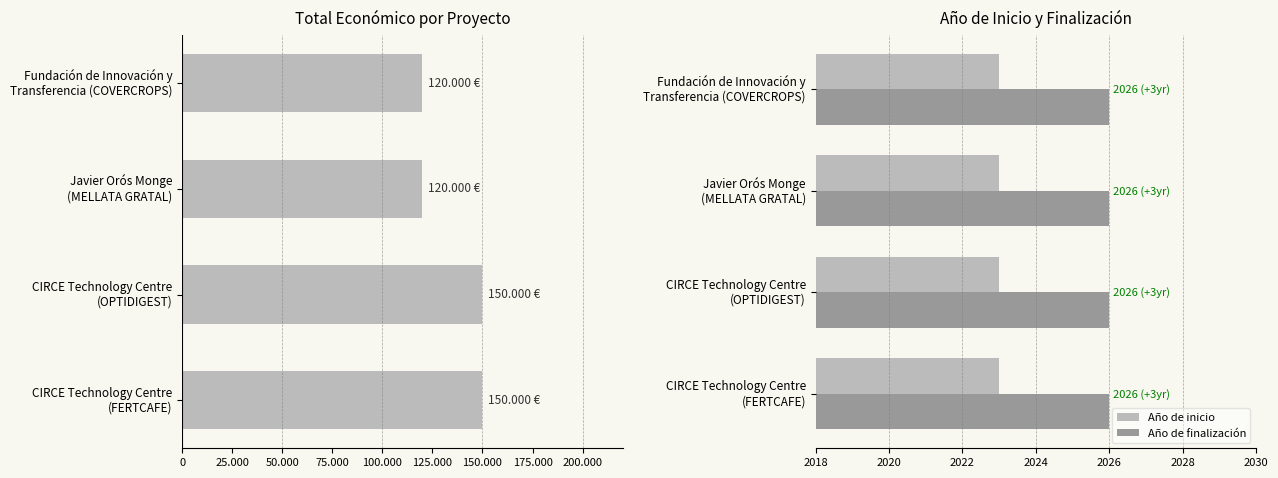

What is the average value of the Año de inicio series?

2023